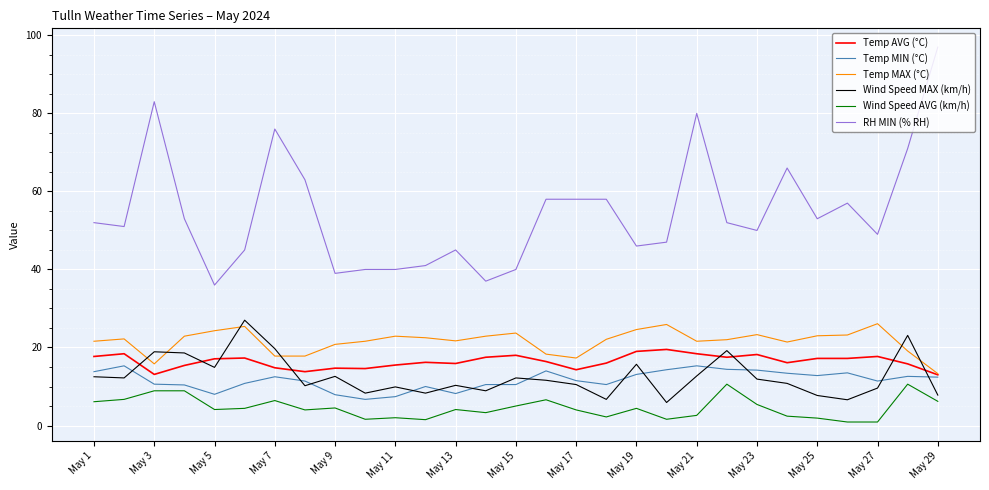

What is the maximum value shown in the chart?

97.0